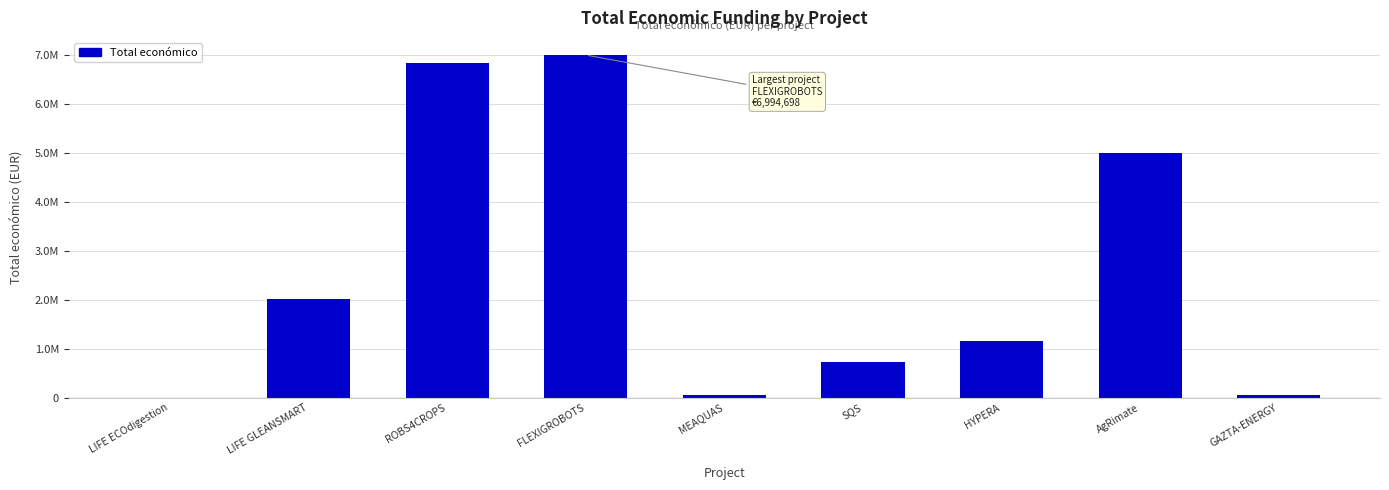

Approximately how many times larger is the value at SQS compared to FLEXIGROBOTS?

0.1